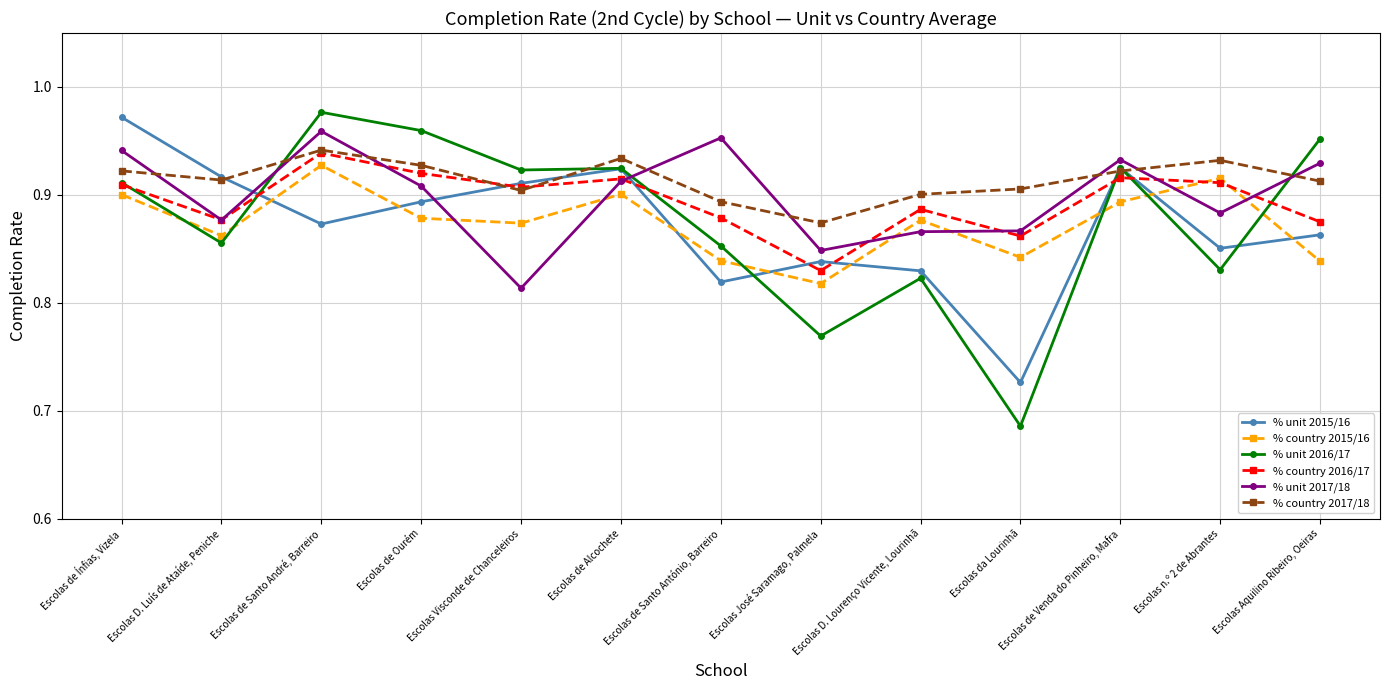

At which category does % unit 2017/18 reach its first local peak?

Escolas de Santo André, Barreiro